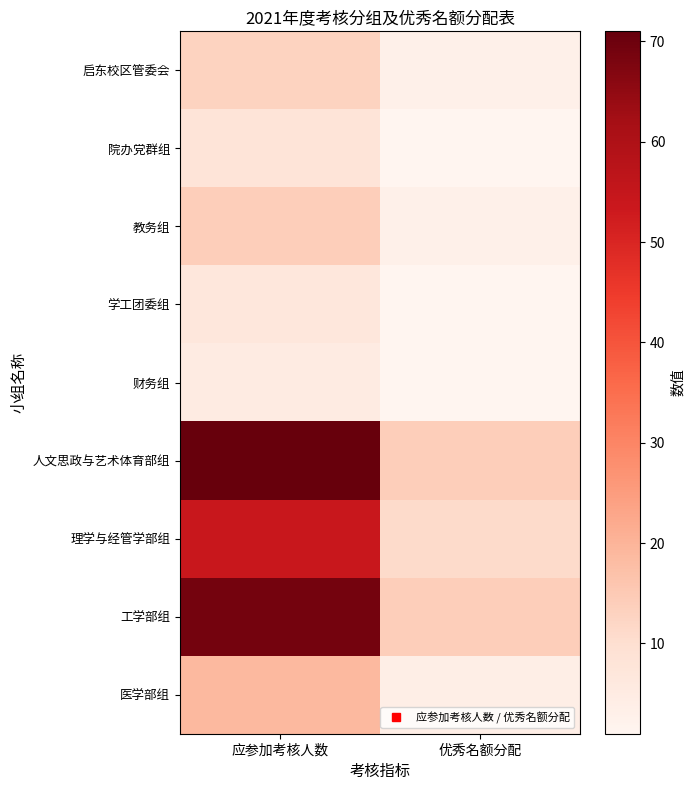

What is the spread (max minus min) of values at 优秀名额分配?

13